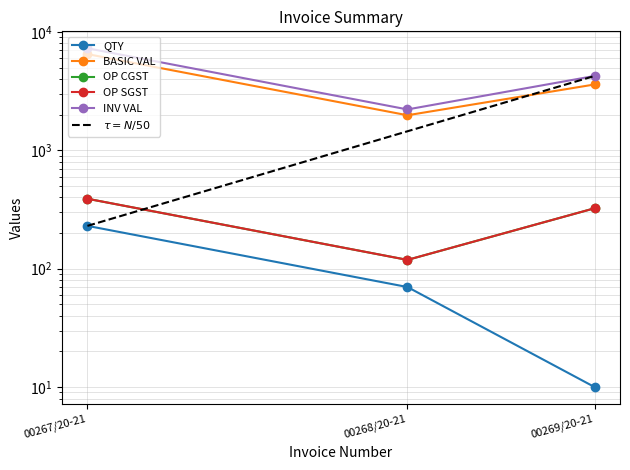

What is the sum of the BASIC VAL values at 00268/20-21 and 00269/20-21?

5577.5